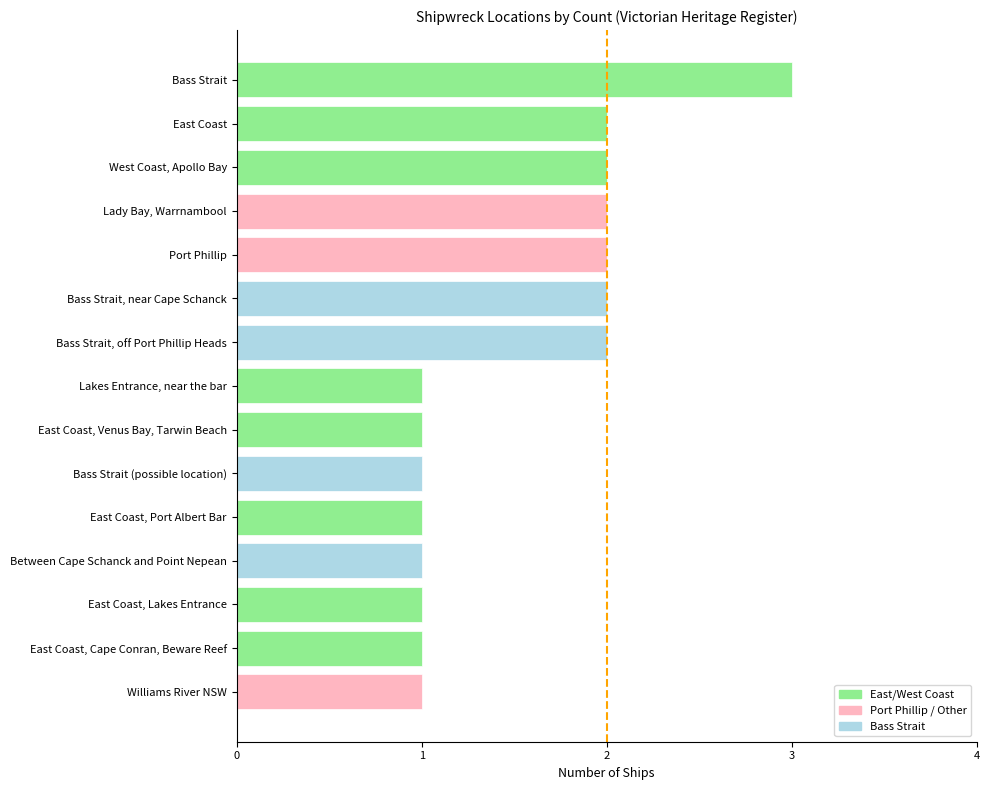

What is the ratio of the value at Lakes Entrance, near the bar to the value at Williams River NSW?

1.0